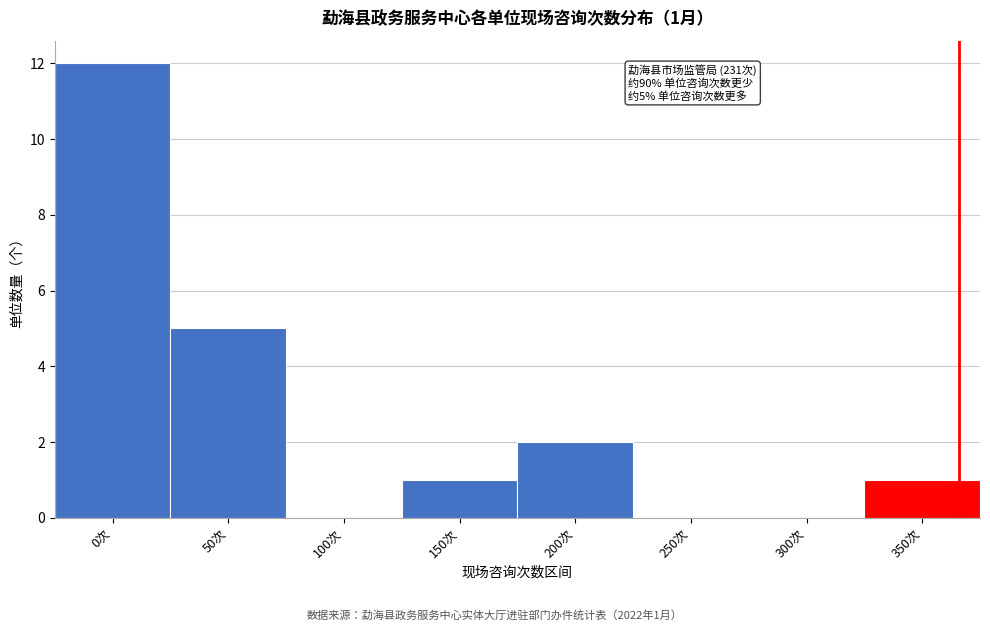

Reading right to left, list all the values displayed in this chart.

350次=1	300次=0	250次=0	200次=2	150次=1	100次=0	50次=5	0次=12